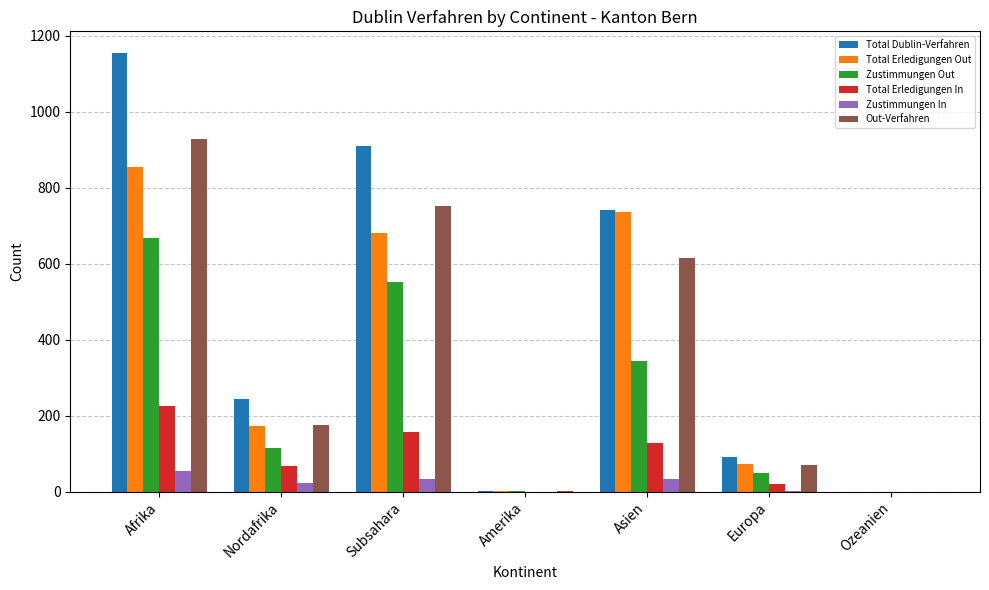

Between Afrika and Asien, which series saw the biggest shift?

Total Dublin-Verfahren